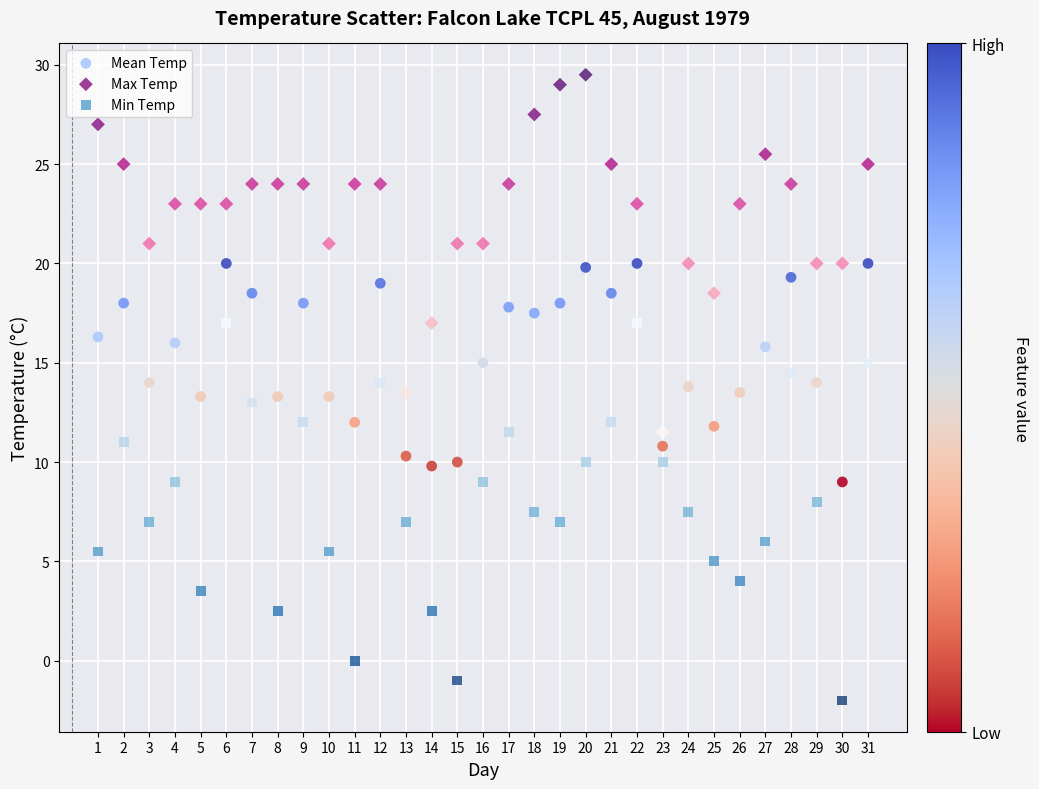

Which series reaches the minimum Y coordinate?

Min Temp